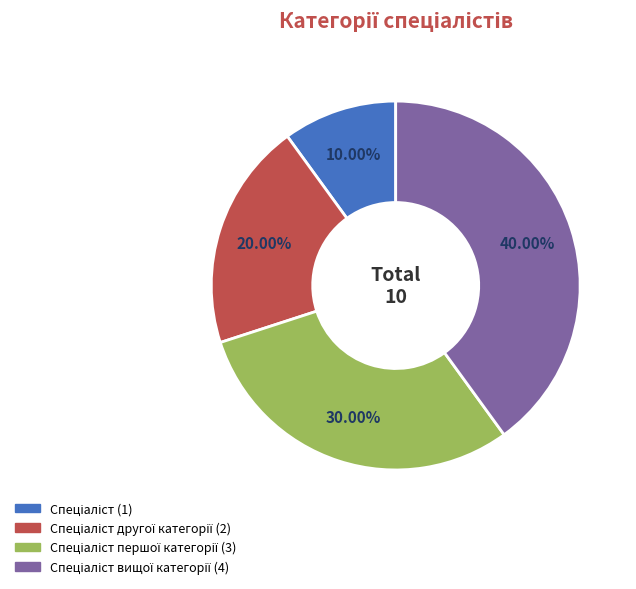

Is there a majority slice in this chart?

No